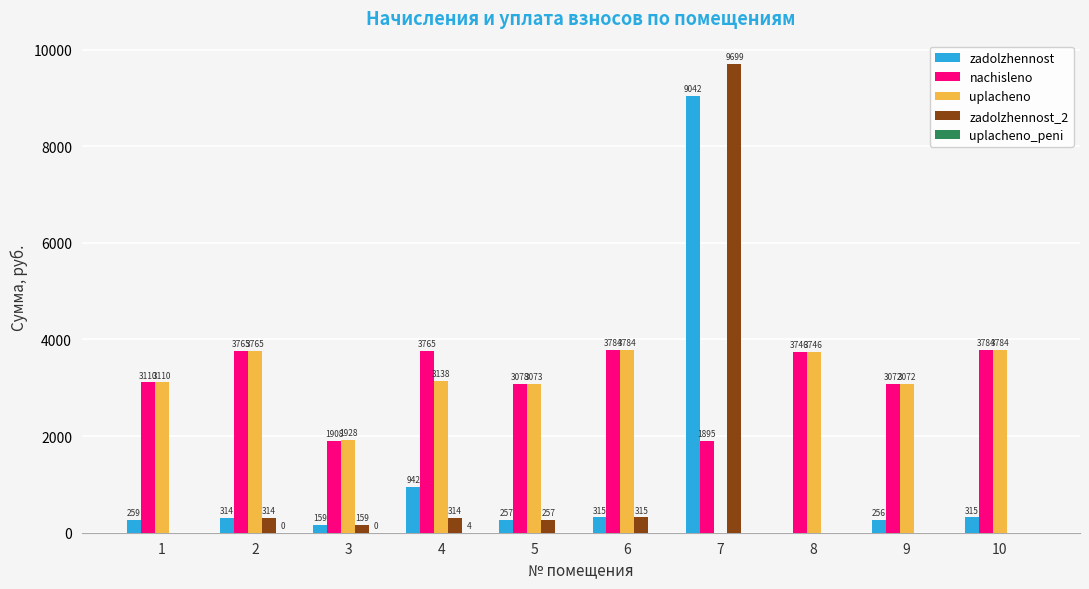

Between 3 and 10, which series saw the biggest shift?

nachisleno